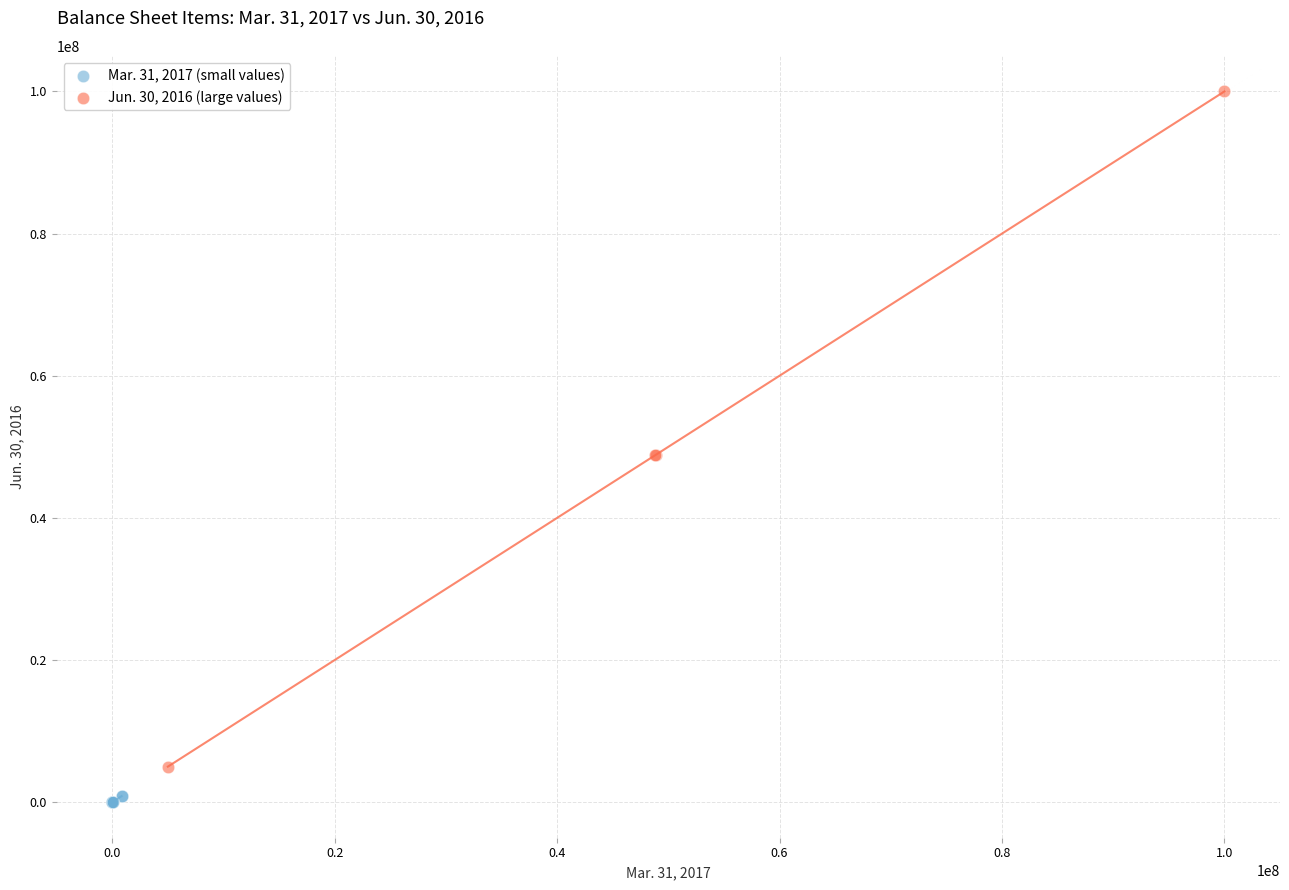

Which series has the largest Y range (max minus min)?

Jun. 30, 2016 (large values)